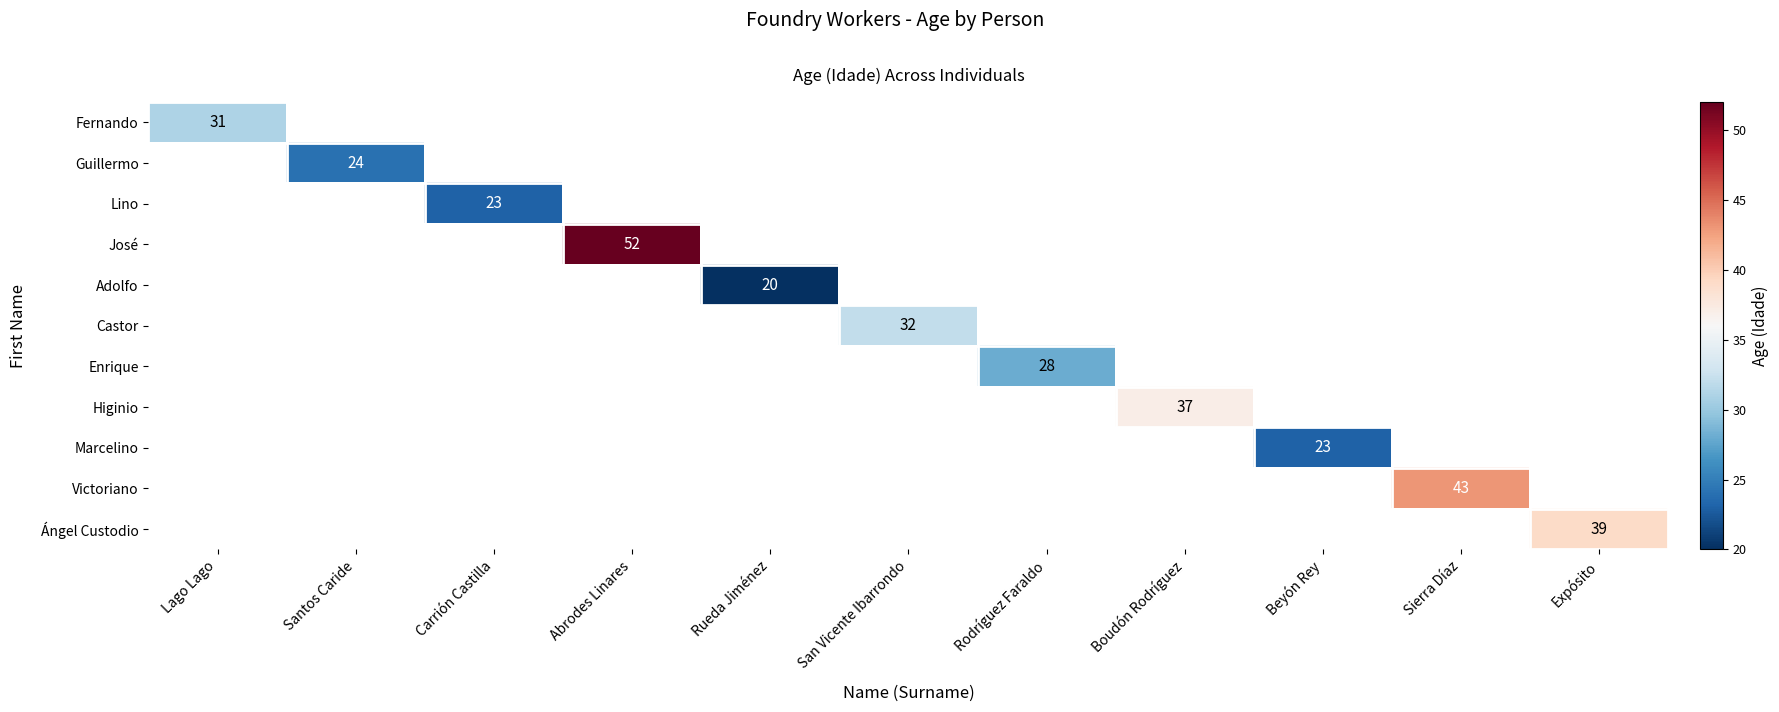

What is the greatest value displayed?

52.0